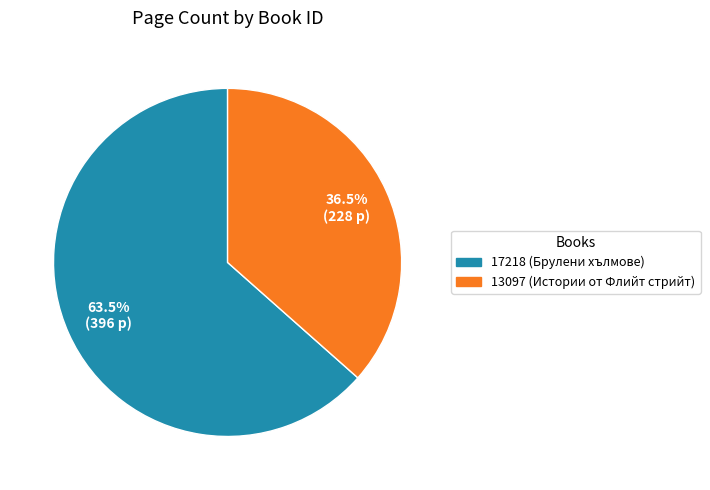

Approximately how many times larger is the value at 17218 (Брулени хълмове) compared to 13097 (Истории от Флийт стрийт)?

1.7